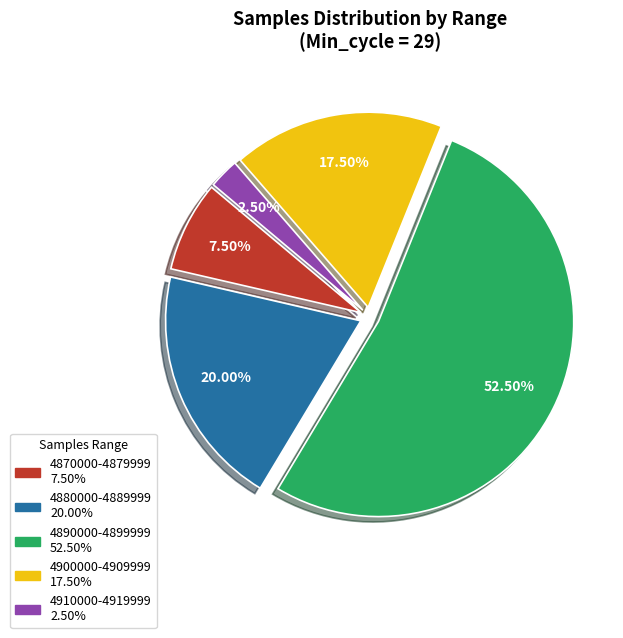

Does any single category account for the majority?

Yes